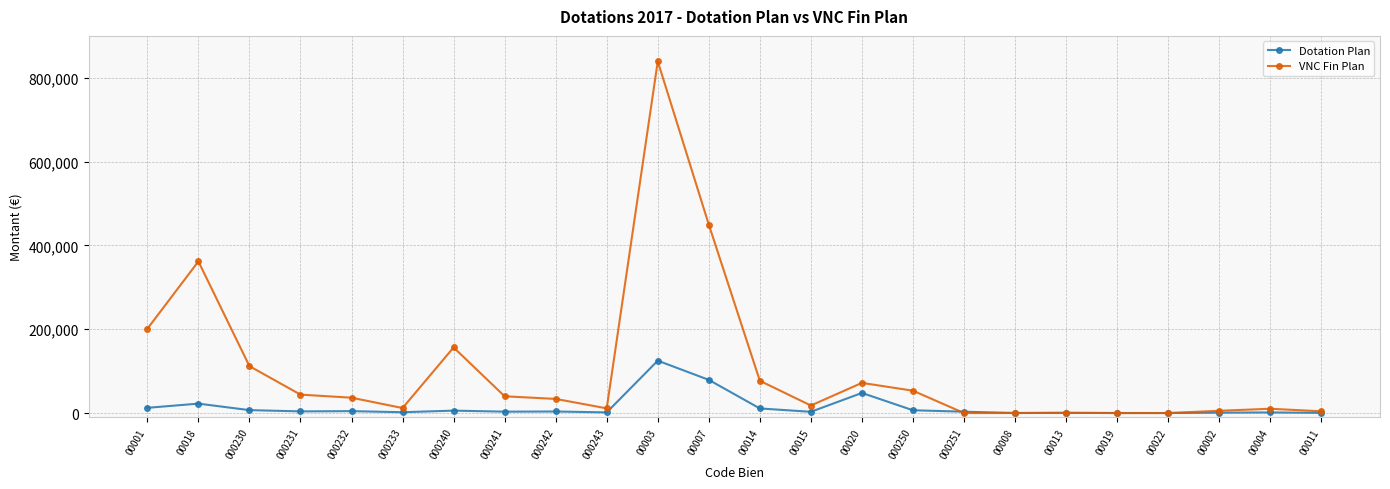

The value of VNC Fin Plan at 000250 is 53333.4. True or false?

True